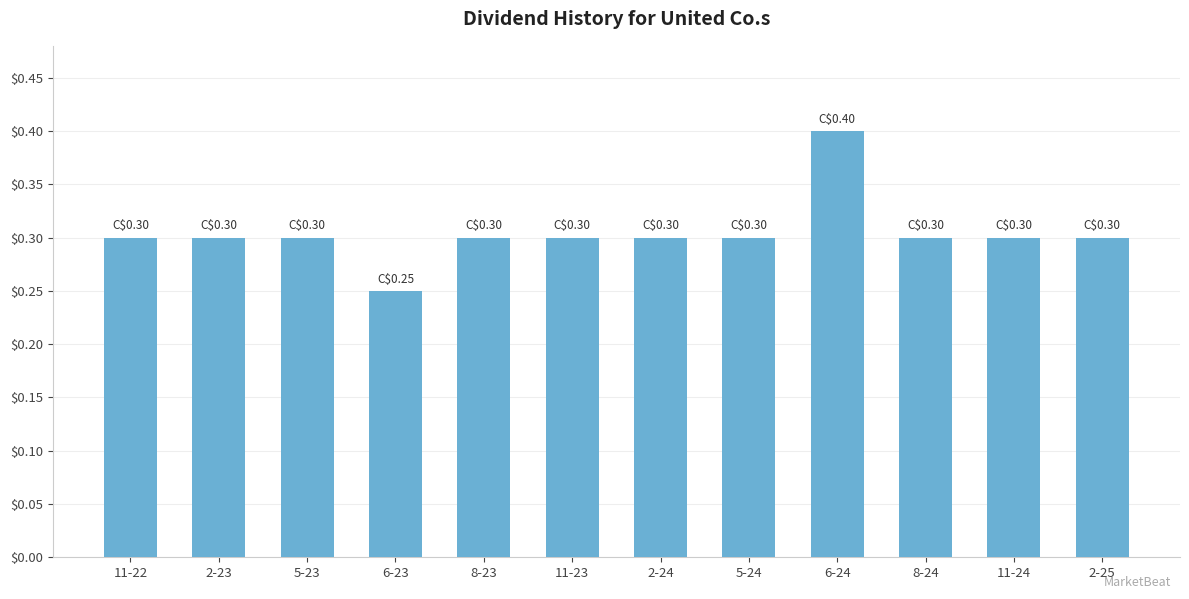

The chart shows a value of 0.2 at 8-24. True or false?

False